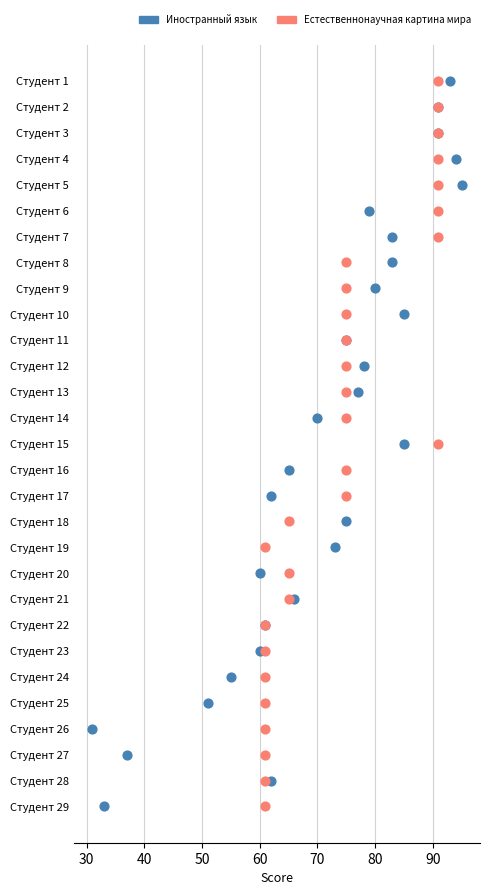

What are all the series names shown in the legend?

Иностранный язык, Естественнонаучная картина мира